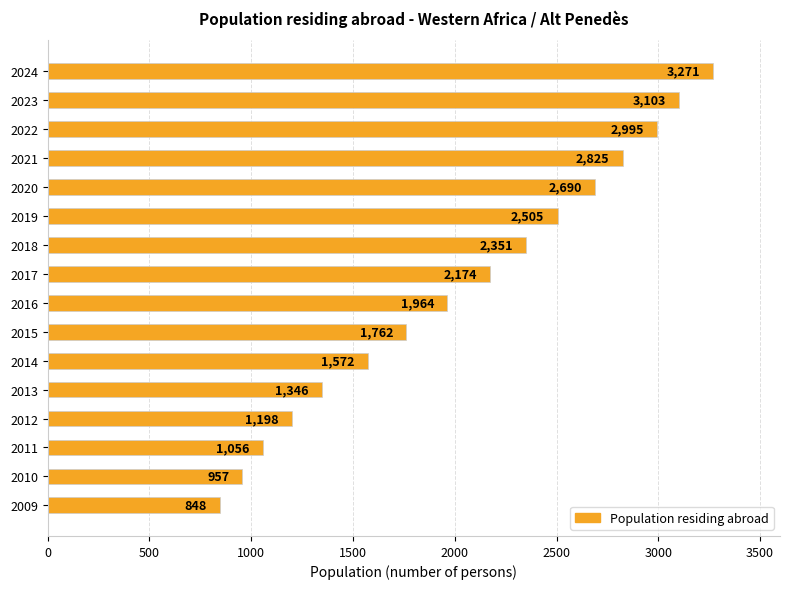

Reading top to bottom, transcribe all the data shown in this chart.

3271	3103	2995	2825	2690	2505	2351	2174	1964	1762	1572	1346	1198	1056	957	848